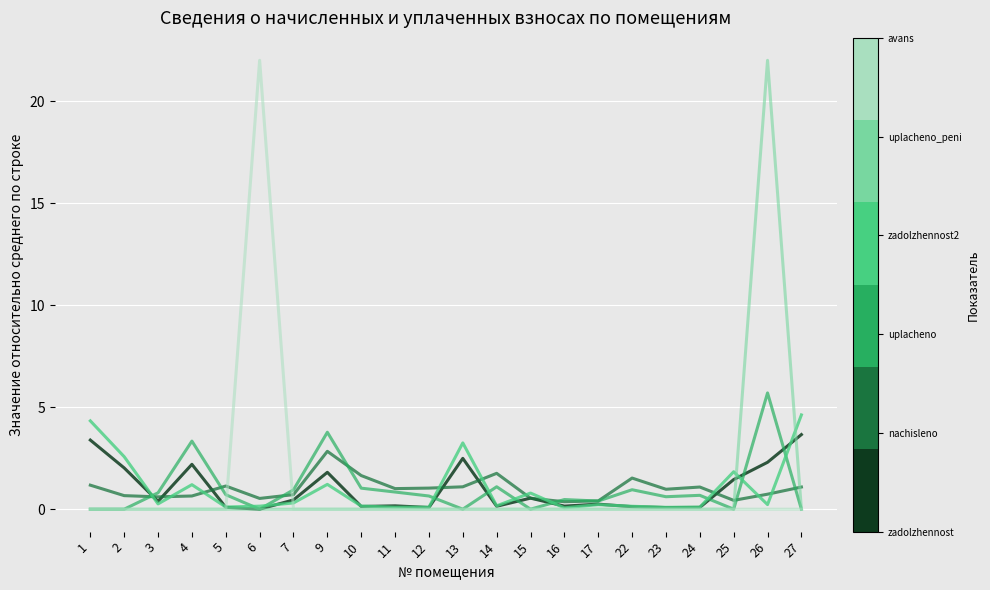

At which category is the sum across all series the highest?

26